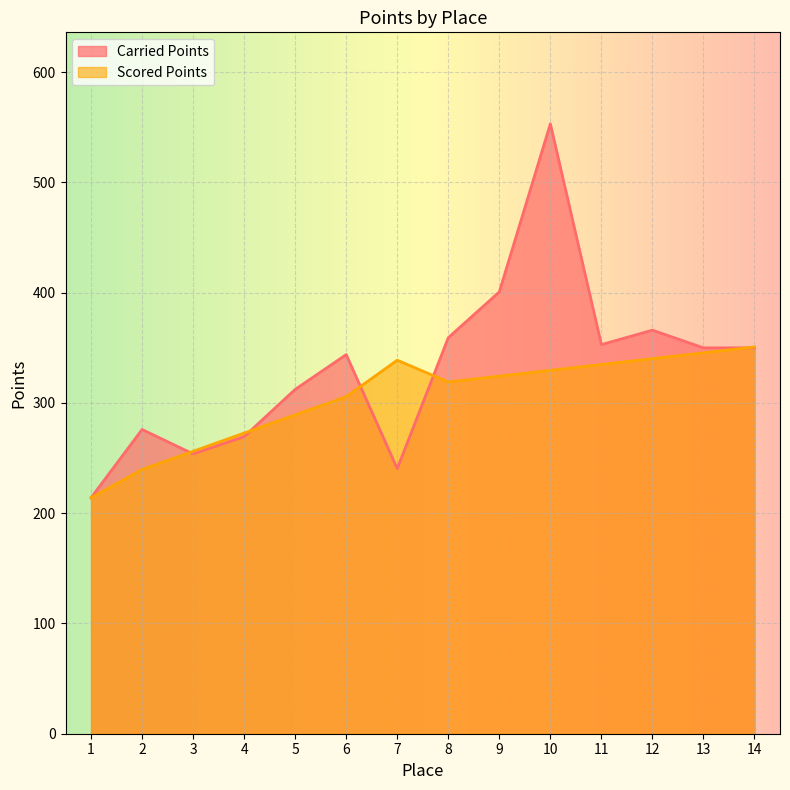

How many lines are shown in the chart?

2